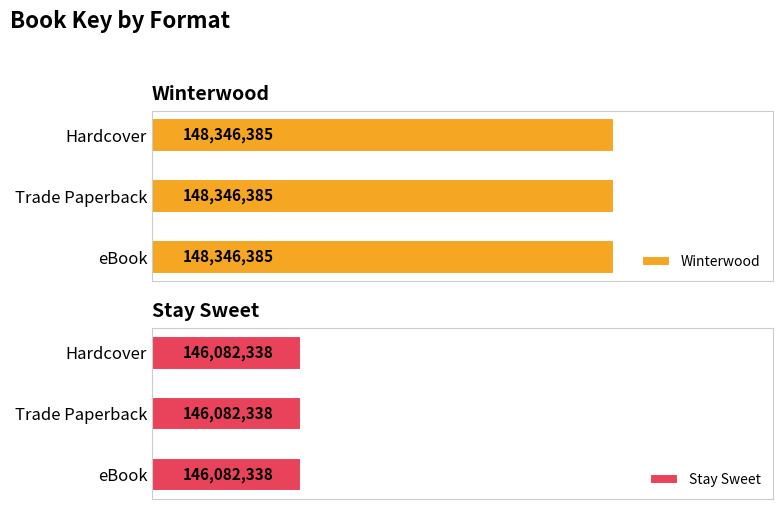

What position from the left is Trade Paperback?

2